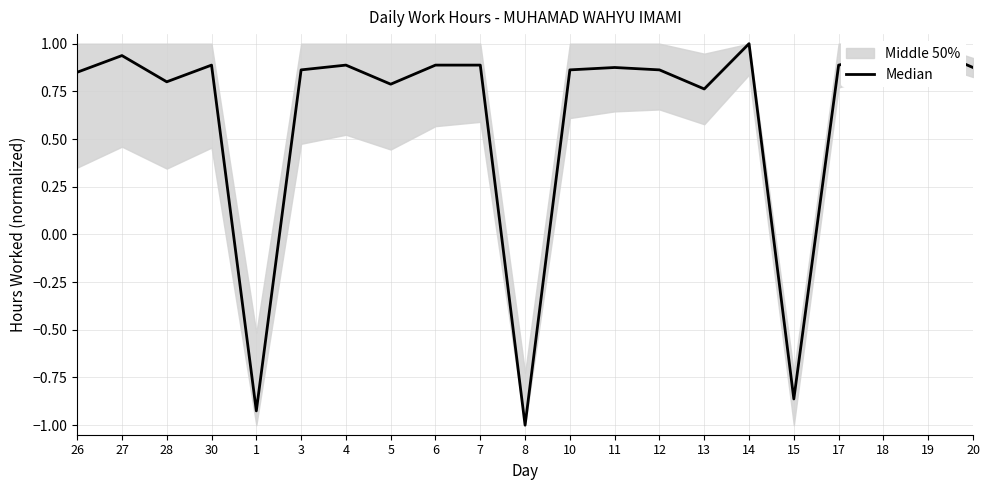

Reading left to right, extract all data points from this chart.

0.8	0.9	0.8	0.9	-0.9	0.9	0.9	0.8	0.9	0.9	-1.0	0.9	0.9	0.9	0.8	1.0	-0.9	0.9	0.9	1.0	0.9